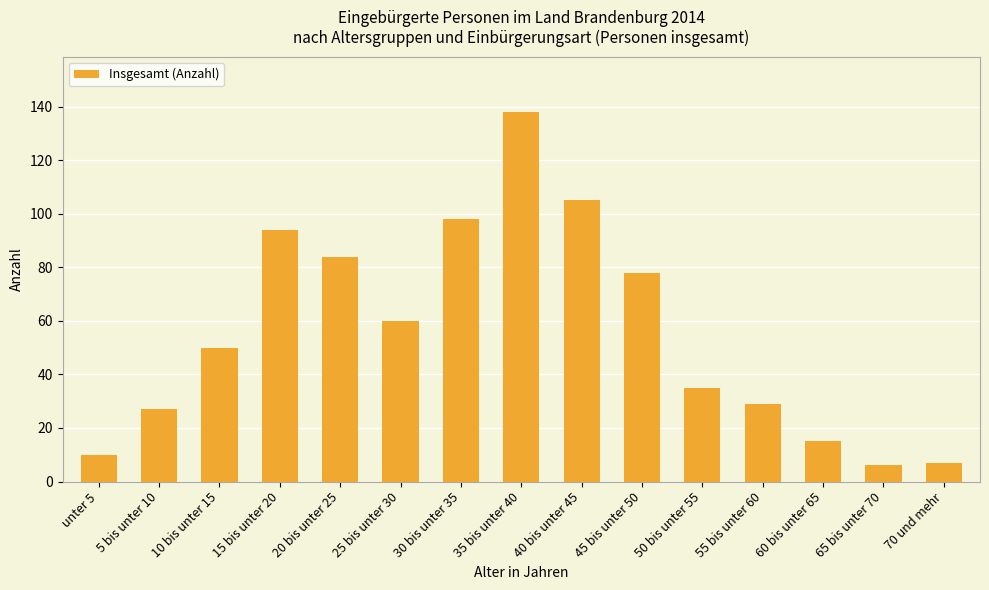

How many distinct data groups are displayed?

1